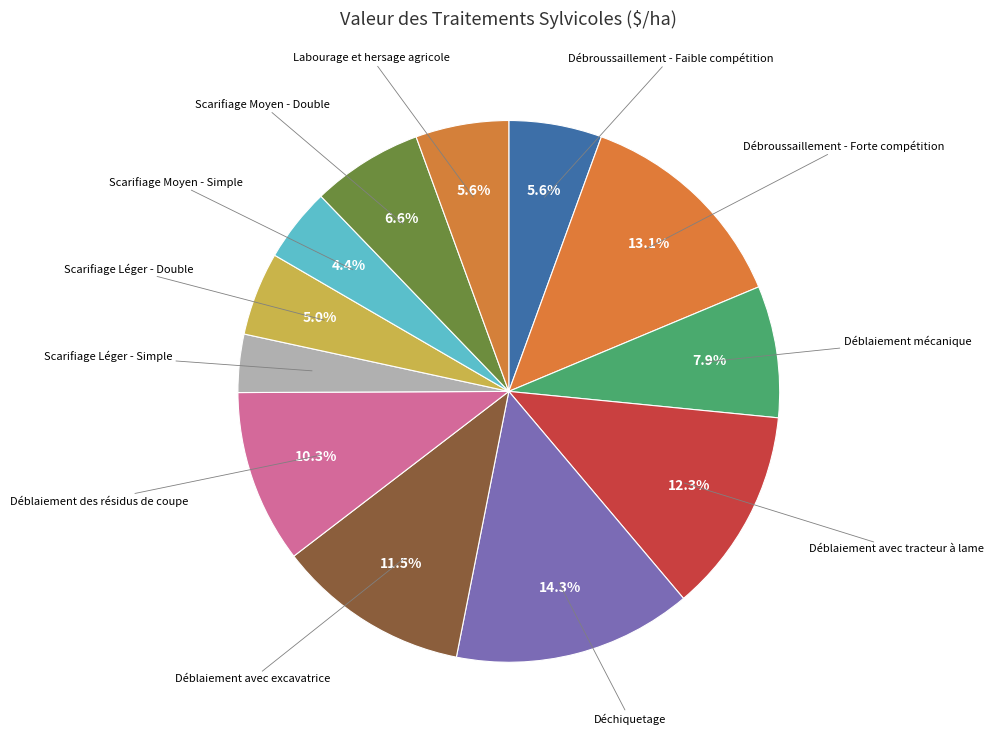

Is it true that Scarifiage Léger - Simple is 3% of the pie?

True